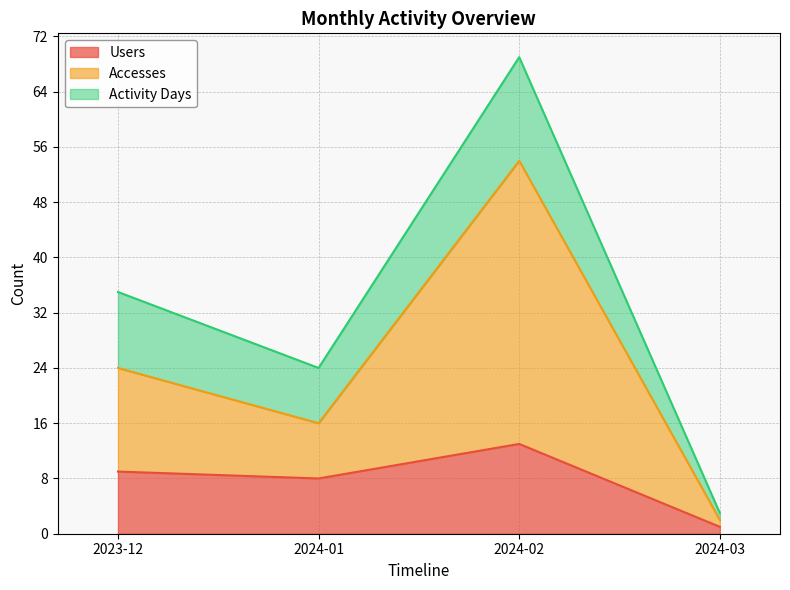

How many data points in Accesses are less than 24?

2